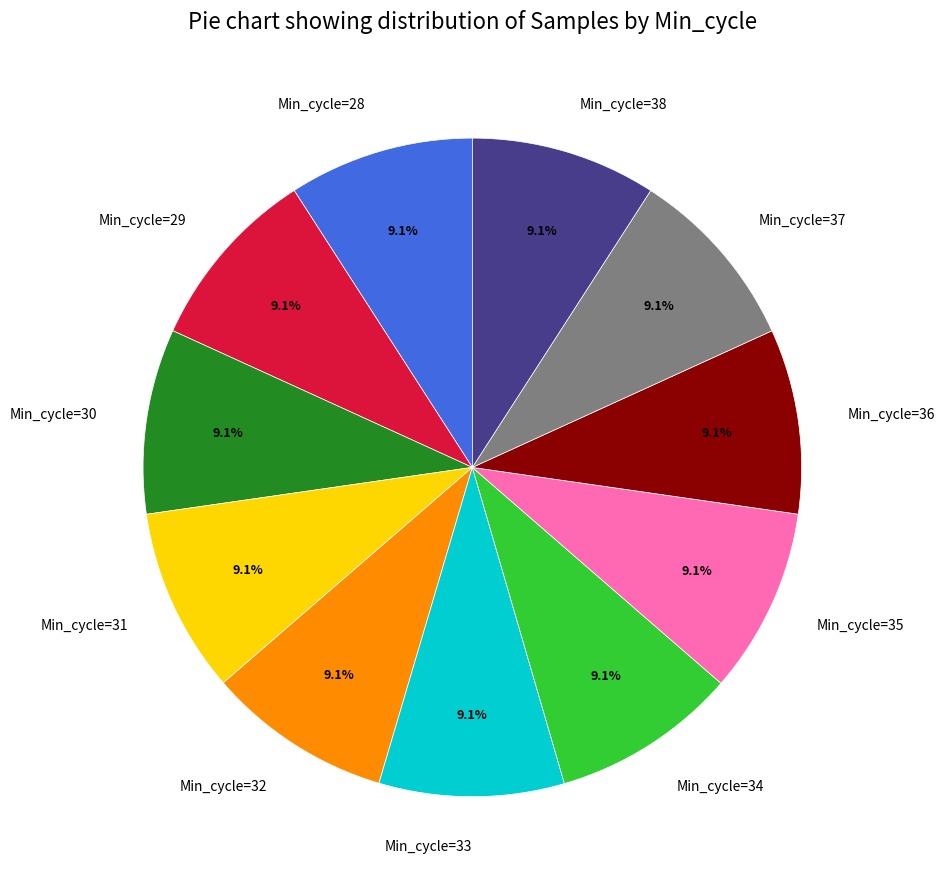

Count the number of slices in the pie.

11